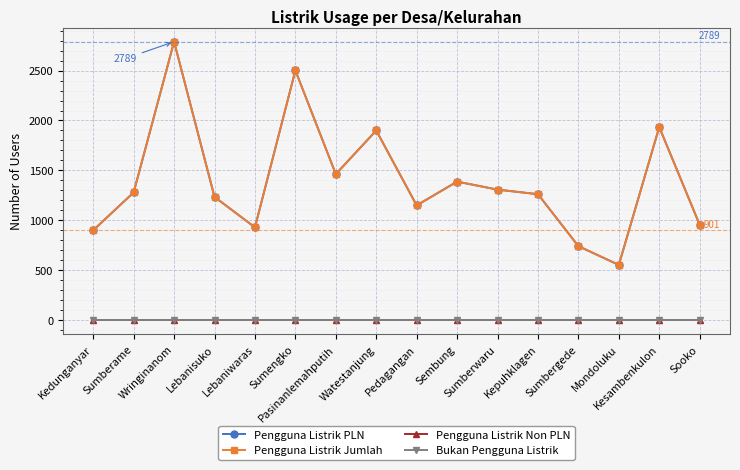

At how many categories does at least one series exceed 2230?

2